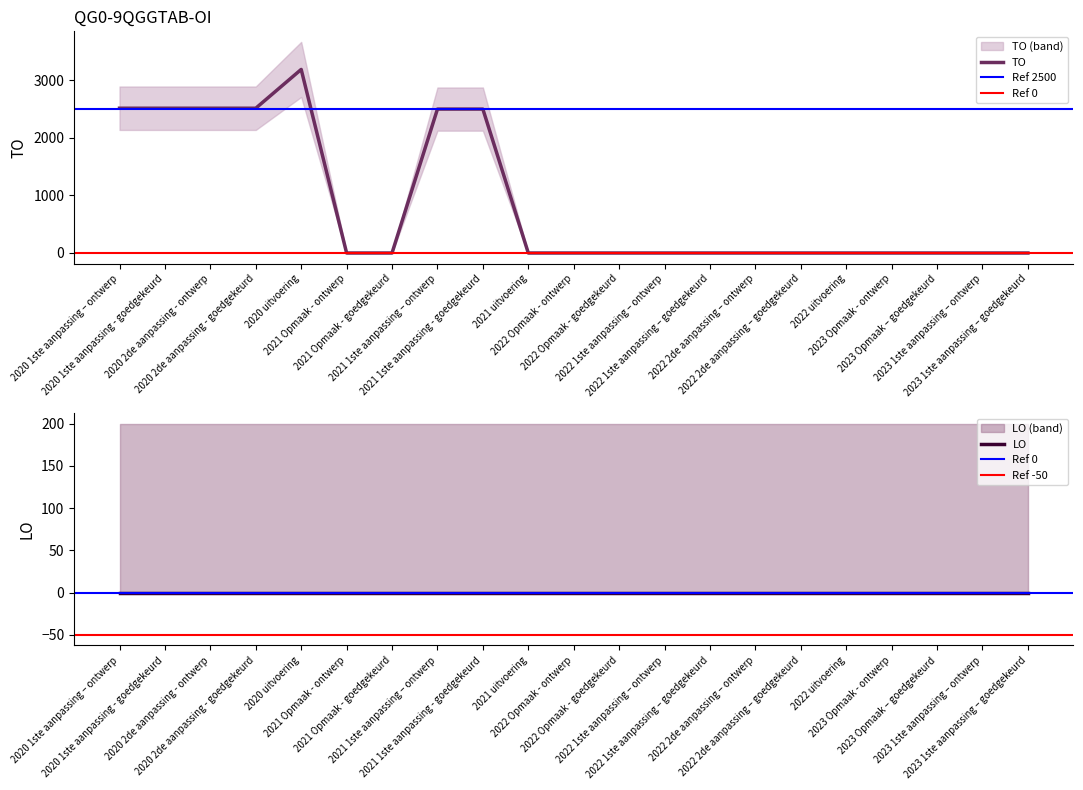

What is the label of the 3rd point from the right?

2023 Opmaak – goedgekeurd